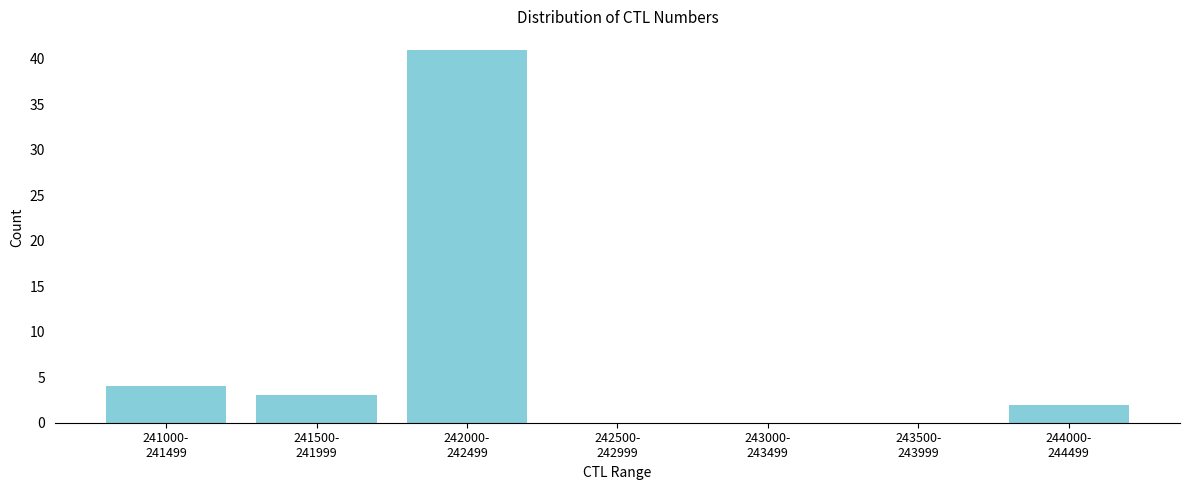

What is the maximum value shown in the chart?

41